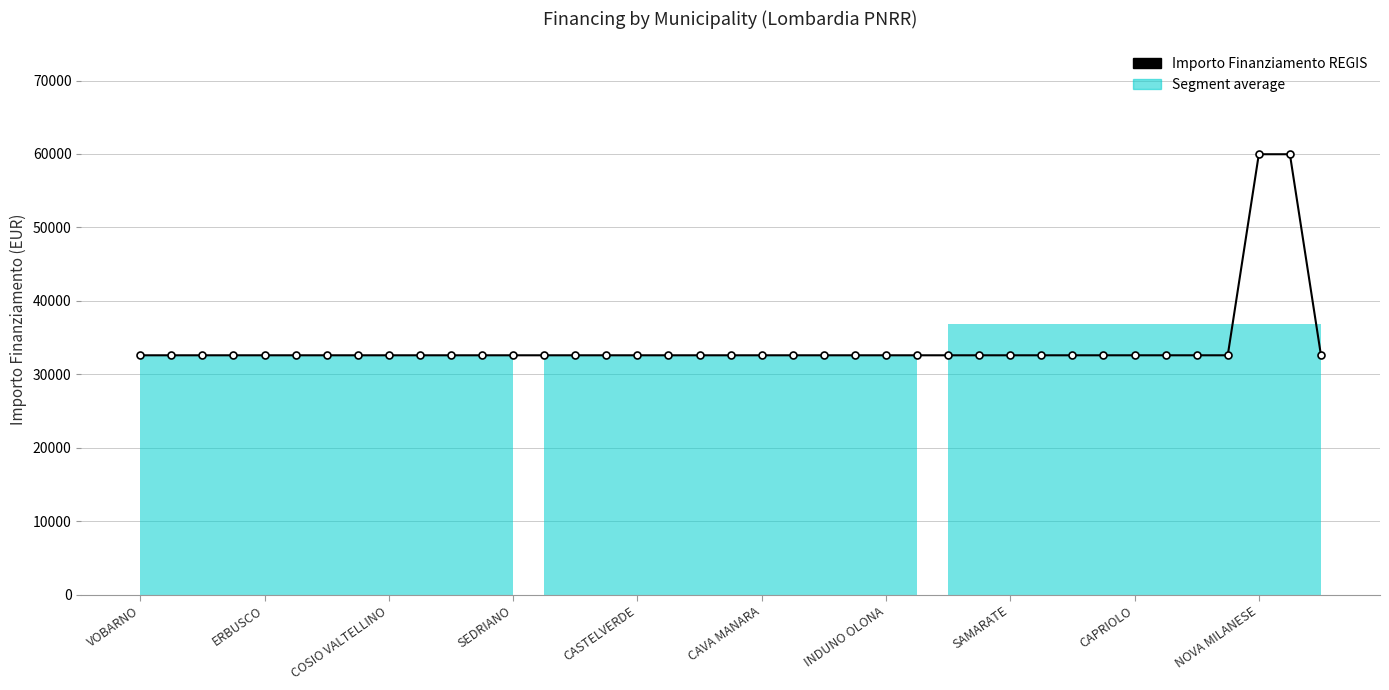

Which has a higher value, 23 or 17?

23